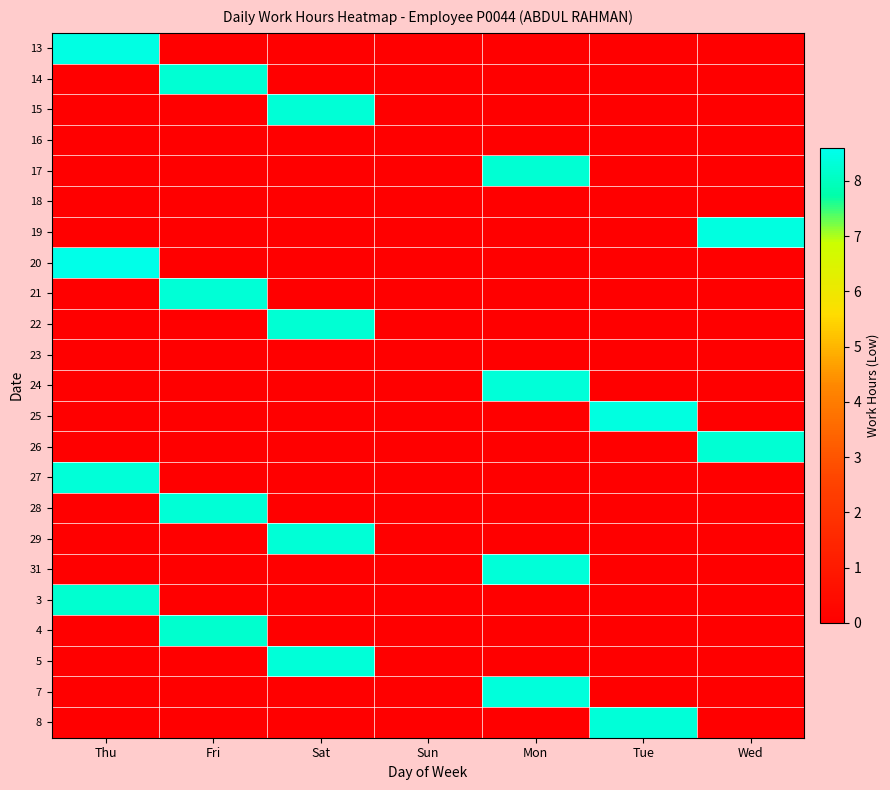

Reading left to right, extract all data points from this chart.

13: Thu=8.5	Fri=0.0	Sat=0.0	Sun=0.0	Mon=0.0	Tue=0.0	Wed=0.0
14: Thu=0.0	Fri=8.2	Sat=0.0	Sun=0.0	Mon=0.0	Tue=0.0	Wed=0.0
15: Thu=0.0	Fri=0.0	Sat=8.3	Sun=0.0	Mon=0.0	Tue=0.0	Wed=0.0
16: Thu=0.0	Fri=0.0	Sat=0.0	Sun=0.0	Mon=0.0	Tue=0.0	Wed=0.0
17: Thu=0.0	Fri=0.0	Sat=0.0	Sun=0.0	Mon=8.3	Tue=0.0	Wed=0.0
18: Thu=0.0	Fri=0.0	Sat=0.0	Sun=0.0	Mon=0.0	Tue=0.0	Wed=0.0
19: Thu=0.0	Fri=0.0	Sat=0.0	Sun=0.0	Mon=0.0	Tue=0.0	Wed=8.4
20: Thu=8.5	Fri=0.0	Sat=0.0	Sun=0.0	Mon=0.0	Tue=0.0	Wed=0.0
21: Thu=0.0	Fri=8.3	Sat=0.0	Sun=0.0	Mon=0.0	Tue=0.0	Wed=0.0
22: Thu=0.0	Fri=0.0	Sat=8.3	Sun=0.0	Mon=0.0	Tue=0.0	Wed=0.0
23: Thu=0.0	Fri=0.0	Sat=0.0	Sun=0.0	Mon=0.0	Tue=0.0	Wed=0.0
24: Thu=0.0	Fri=0.0	Sat=0.0	Sun=0.0	Mon=8.3	Tue=0.0	Wed=0.0
25: Thu=0.0	Fri=0.0	Sat=0.0	Sun=0.0	Mon=0.0	Tue=8.4	Wed=0.0
26: Thu=0.0	Fri=0.0	Sat=0.0	Sun=0.0	Mon=0.0	Tue=0.0	Wed=8.2
27: Thu=8.3	Fri=0.0	Sat=0.0	Sun=0.0	Mon=0.0	Tue=0.0	Wed=0.0
28: Thu=0.0	Fri=8.3	Sat=0.0	Sun=0.0	Mon=0.0	Tue=0.0	Wed=0.0
29: Thu=0.0	Fri=0.0	Sat=8.3	Sun=0.0	Mon=0.0	Tue=0.0	Wed=0.0
31: Thu=0.0	Fri=0.0	Sat=0.0	Sun=0.0	Mon=8.3	Tue=0.0	Wed=0.0
3: Thu=8.2	Fri=0.0	Sat=0.0	Sun=0.0	Mon=0.0	Tue=0.0	Wed=0.0
4: Thu=0.0	Fri=8.2	Sat=0.0	Sun=0.0	Mon=0.0	Tue=0.0	Wed=0.0
5: Thu=0.0	Fri=0.0	Sat=8.3	Sun=0.0	Mon=0.0	Tue=0.0	Wed=0.0
7: Thu=0.0	Fri=0.0	Sat=0.0	Sun=0.0	Mon=8.3	Tue=0.0	Wed=0.0
8: Thu=0.0	Fri=0.0	Sat=0.0	Sun=0.0	Mon=0.0	Tue=8.3	Wed=0.0